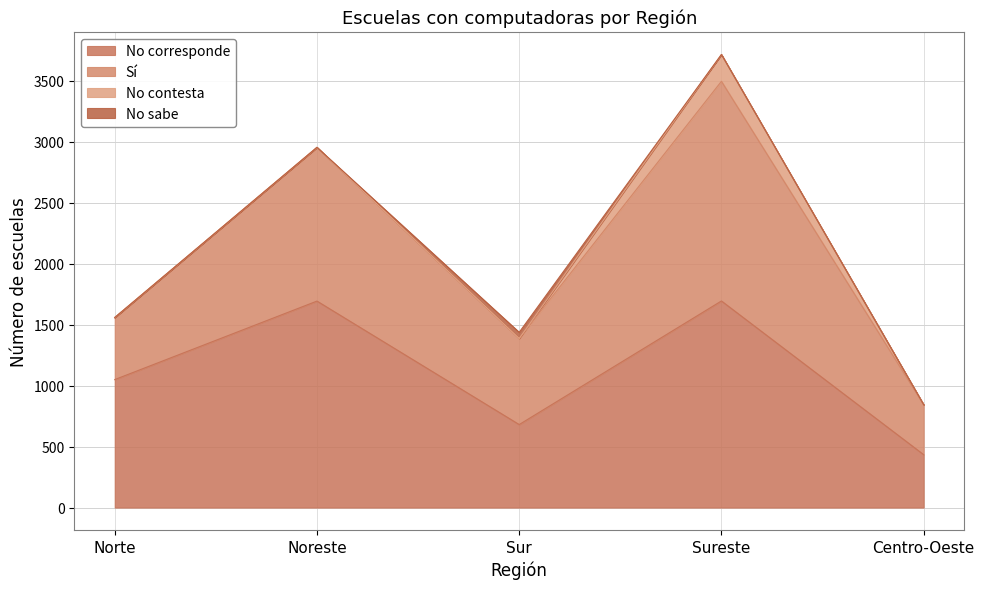

What is the difference between the maximum and minimum values in the No corresponde series?

1261